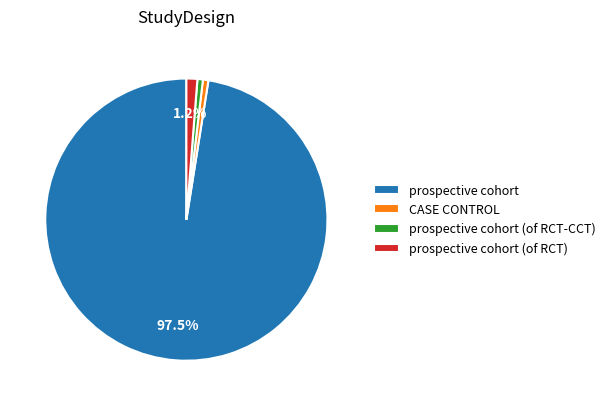

Which slice is the largest?

prospective cohort